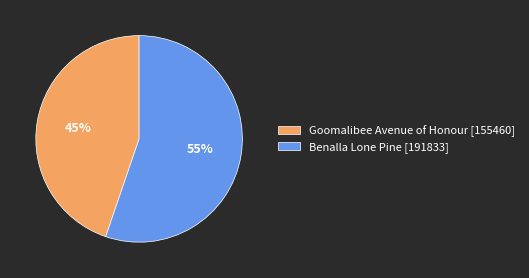

Rank the categories by value from highest to lowest.

Benalla Lone Pine, Goomalibee Avenue of Honour